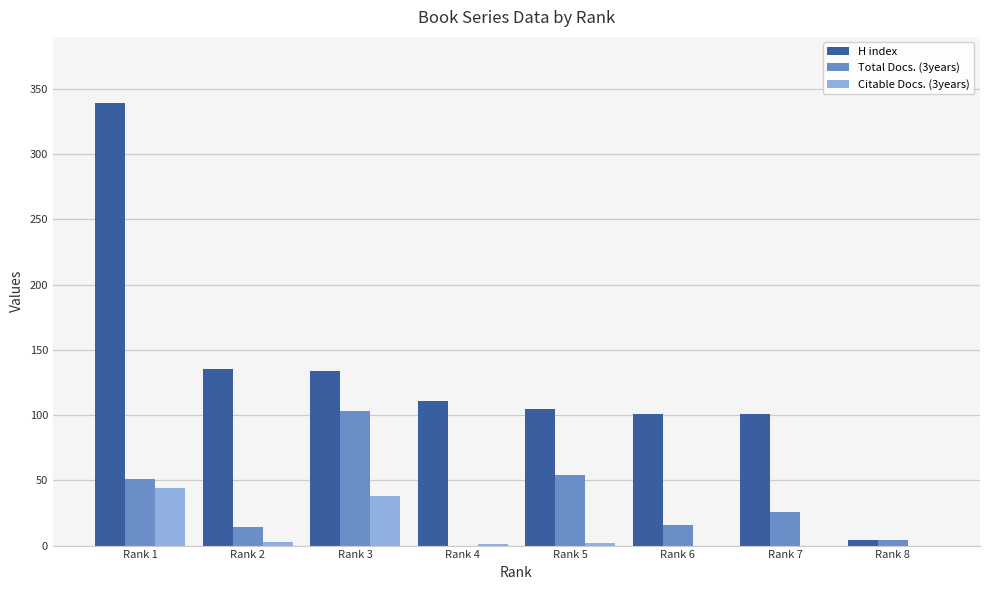

Is the value of Total Docs. (3years) at Rank 6 greater than the value of Citable Docs. (3years) at Rank 3?

No